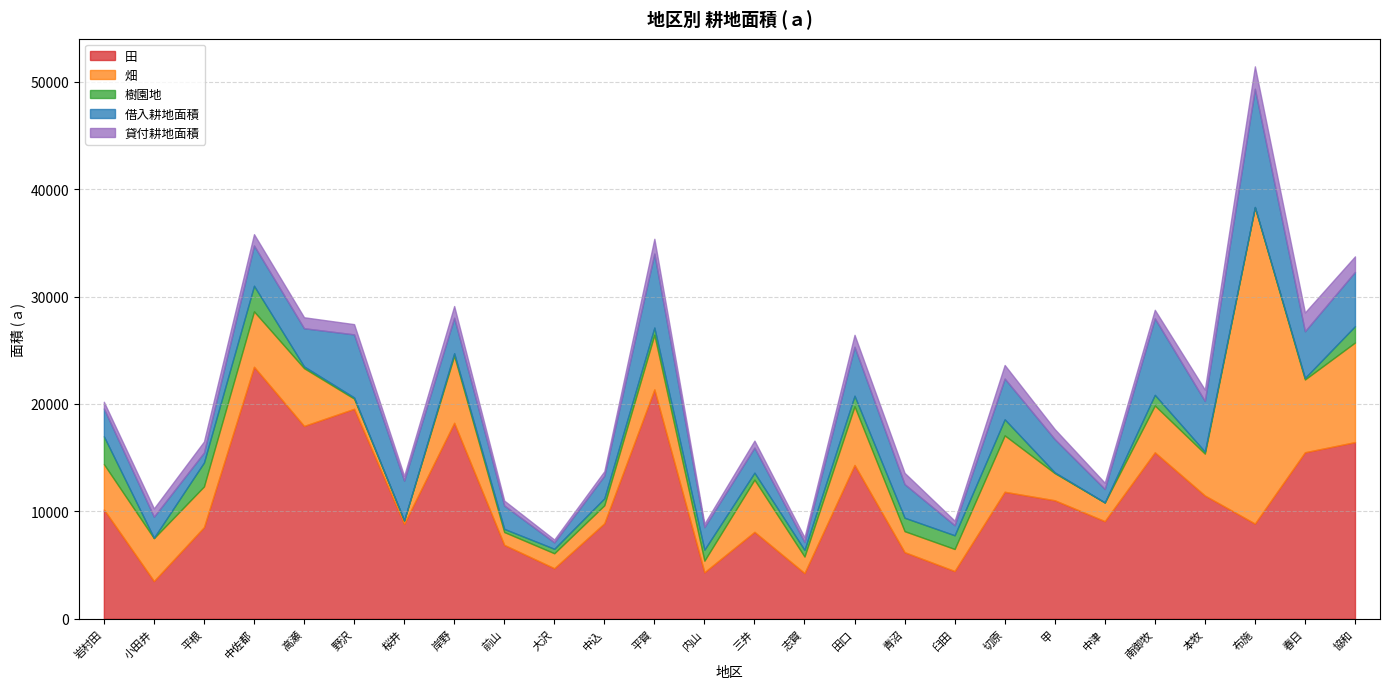

What is the maximum value shown in the chart?

29442